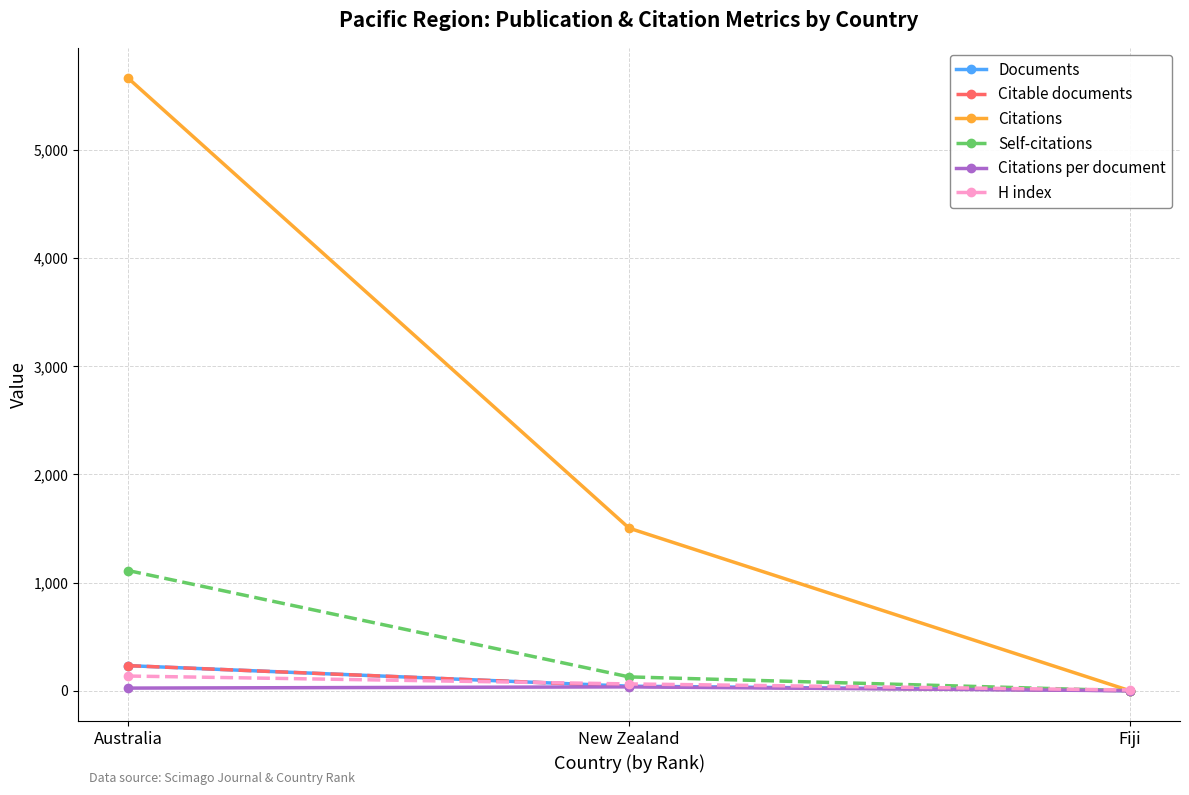

How many lines are shown in the chart?

6